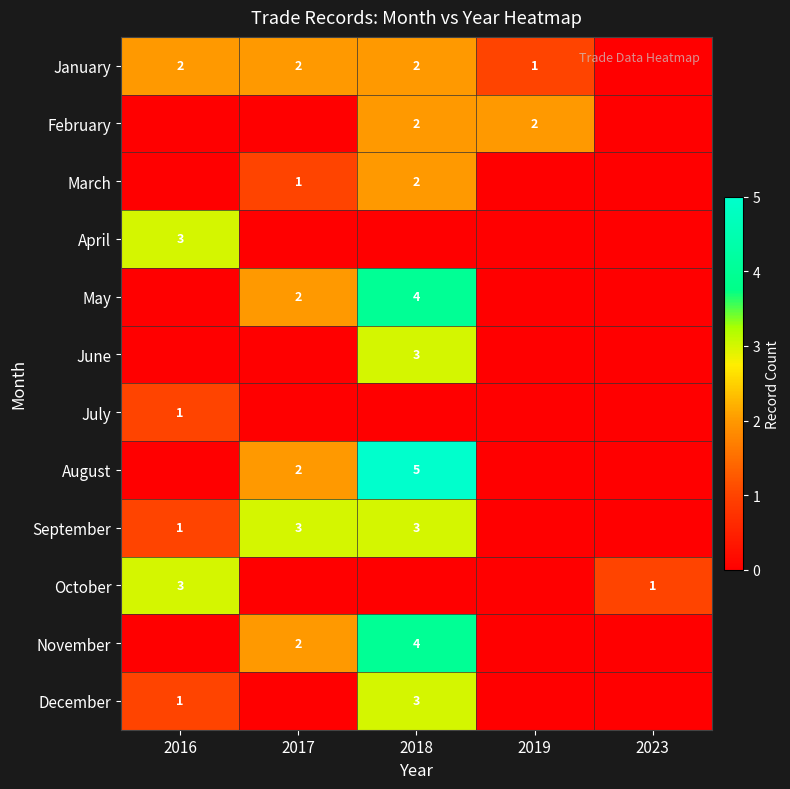

The May series shows 1 at 2017. True or false?

False